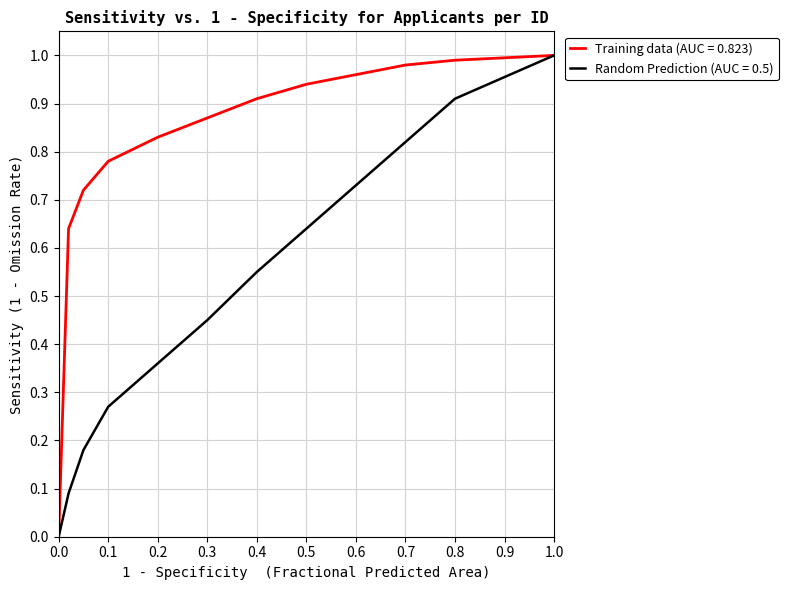

Which series has the largest total across all categories?

Training data (AUC = 0.823)